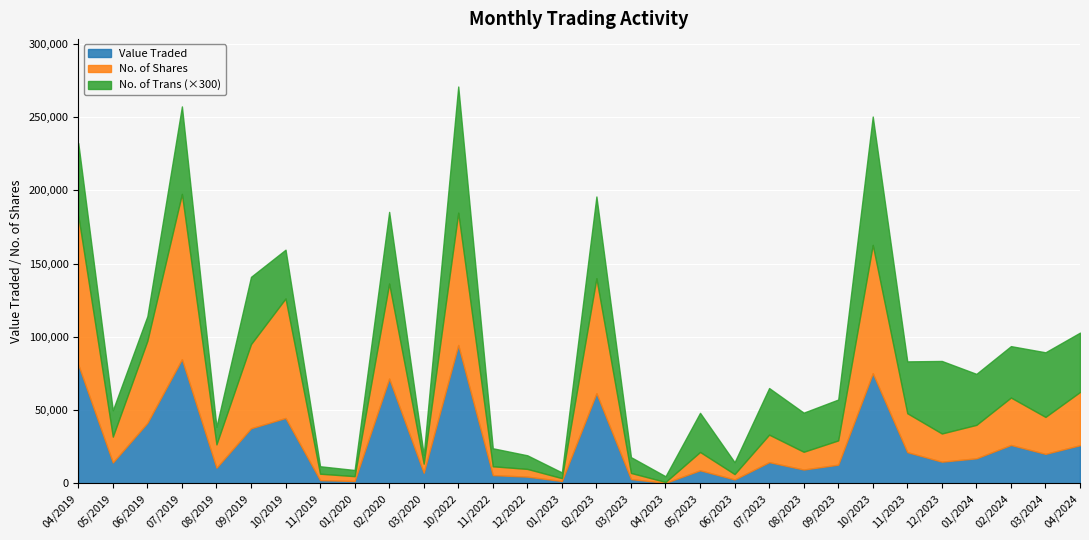

Which series has the widest spread of values?

No. of Shares